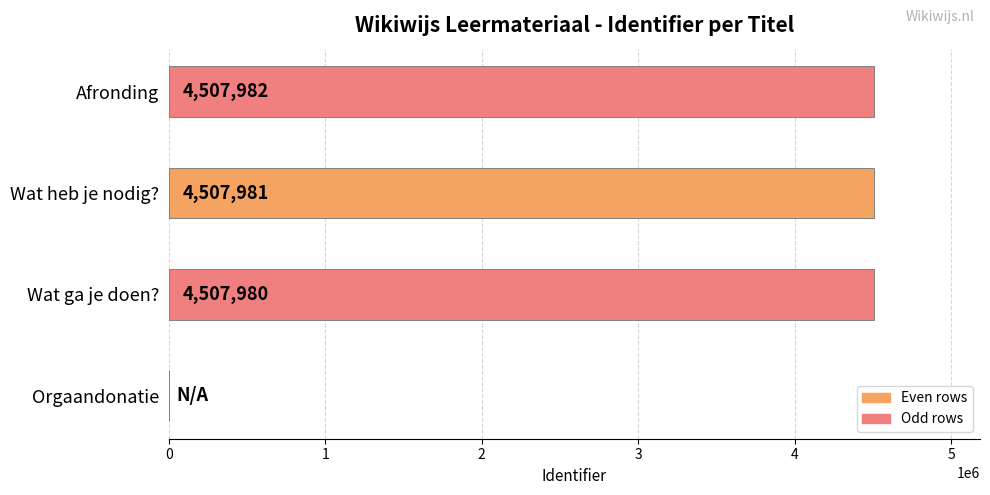

Reading top to bottom, what are all the values shown in this chart?

Afronding=4507982	Wat heb je nodig?=4507981	Wat ga je doen?=4507980	Orgaandonatie=0